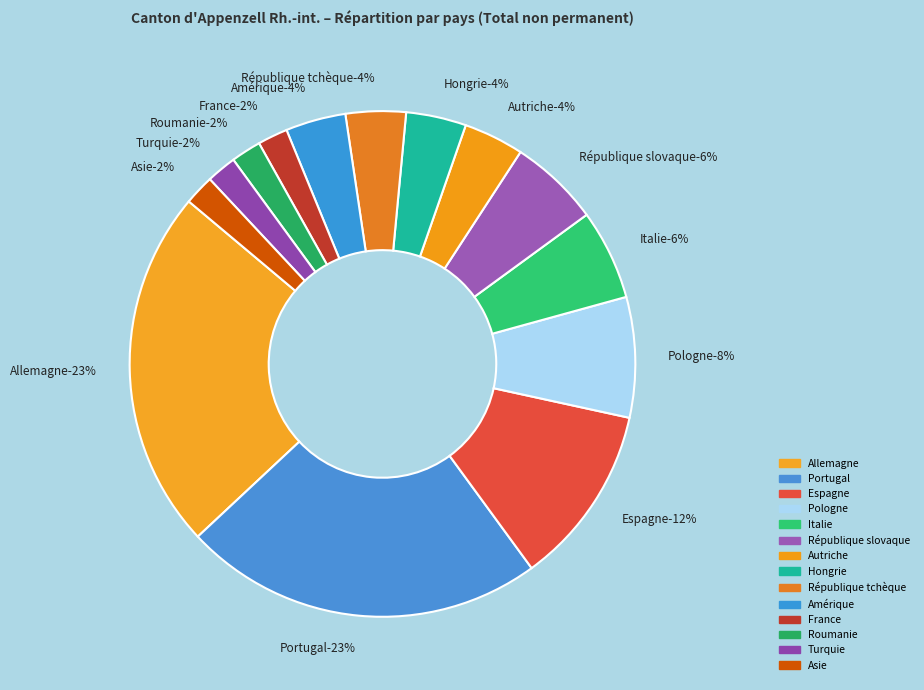

What percentage is the France slice, to the nearest percent?

2%